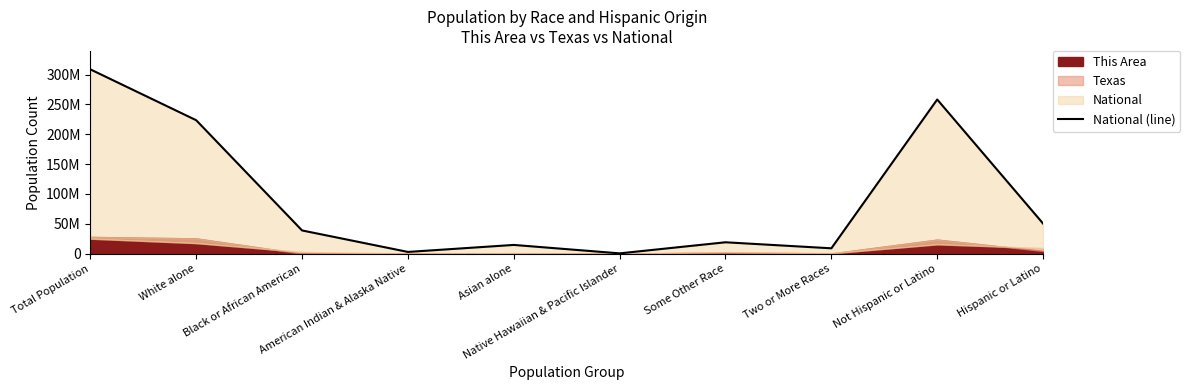

What value does the data have at Total Population, to the nearest 10?

308745540